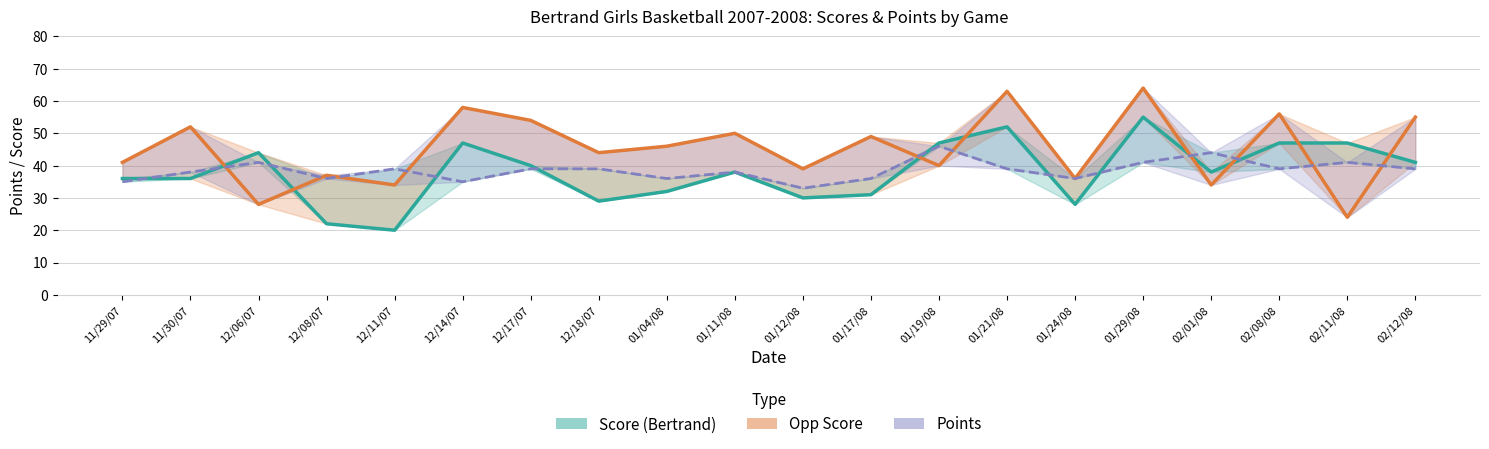

Is it true that Score (Bertrand) equals 55 at 01/29/08?

True